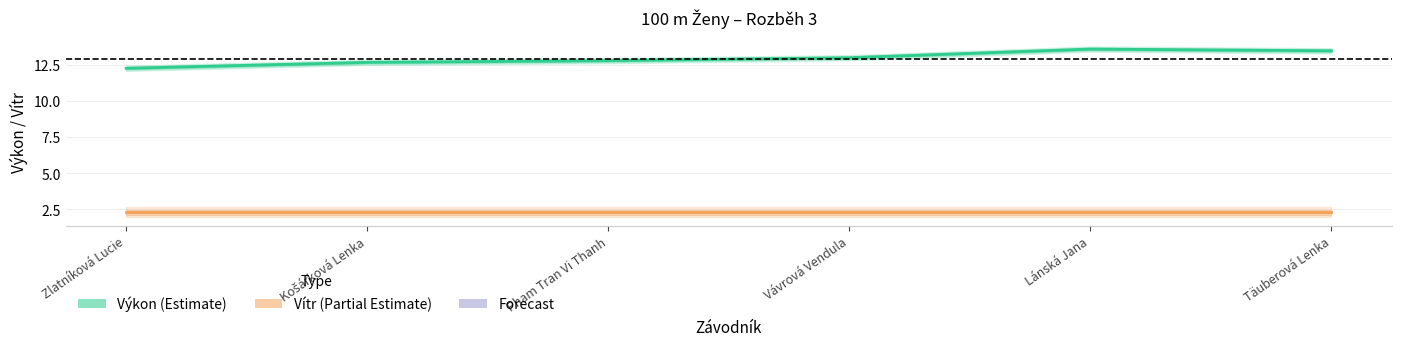

What value does the Výkon (Estimate) series have at Košárková Lenka?

12.7